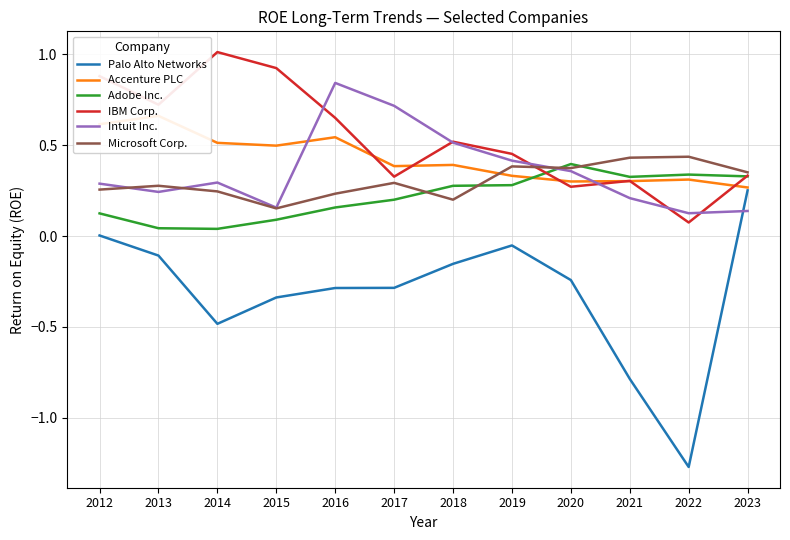

How many intersections are there between Accenture PLC and Intuit Inc.?

2